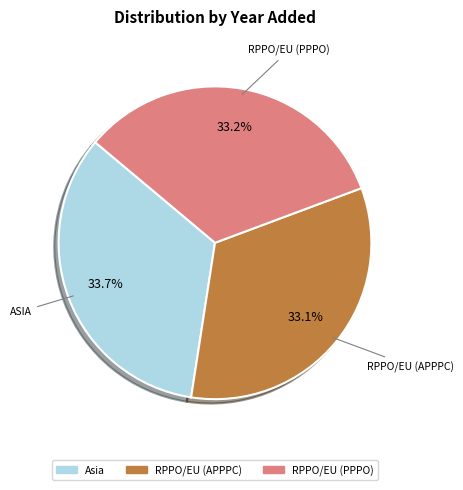

How much of the chart is everything except RPPO/EU (PPPO)?

66.8%